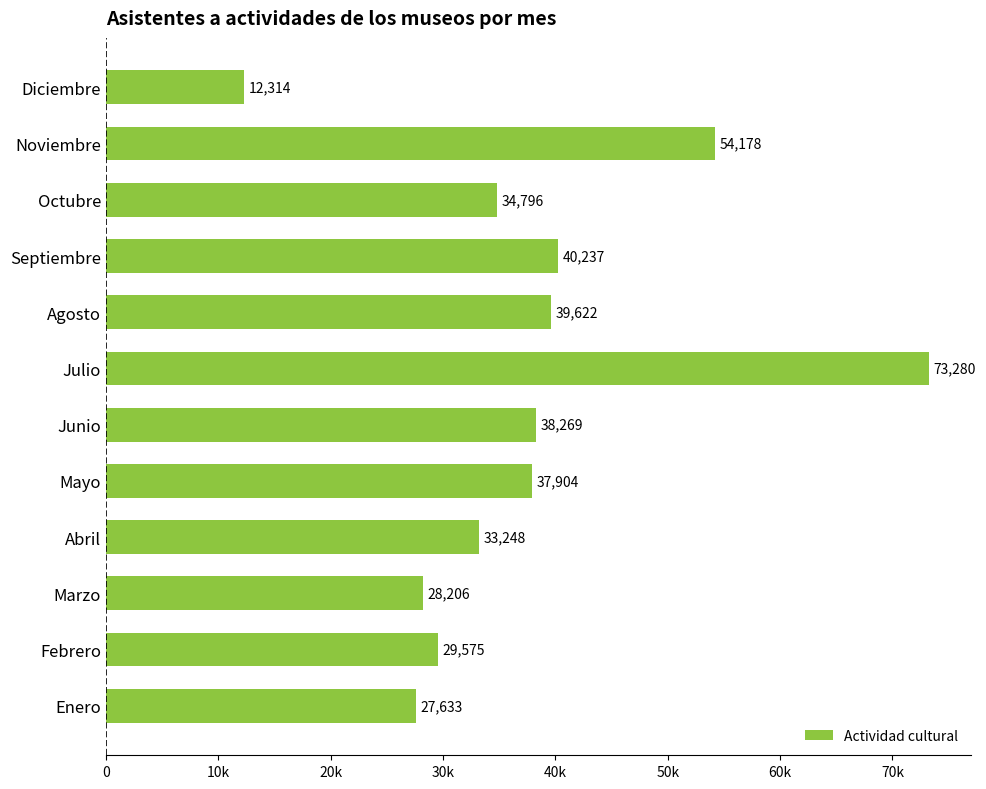

How many distinct data groups are displayed?

1